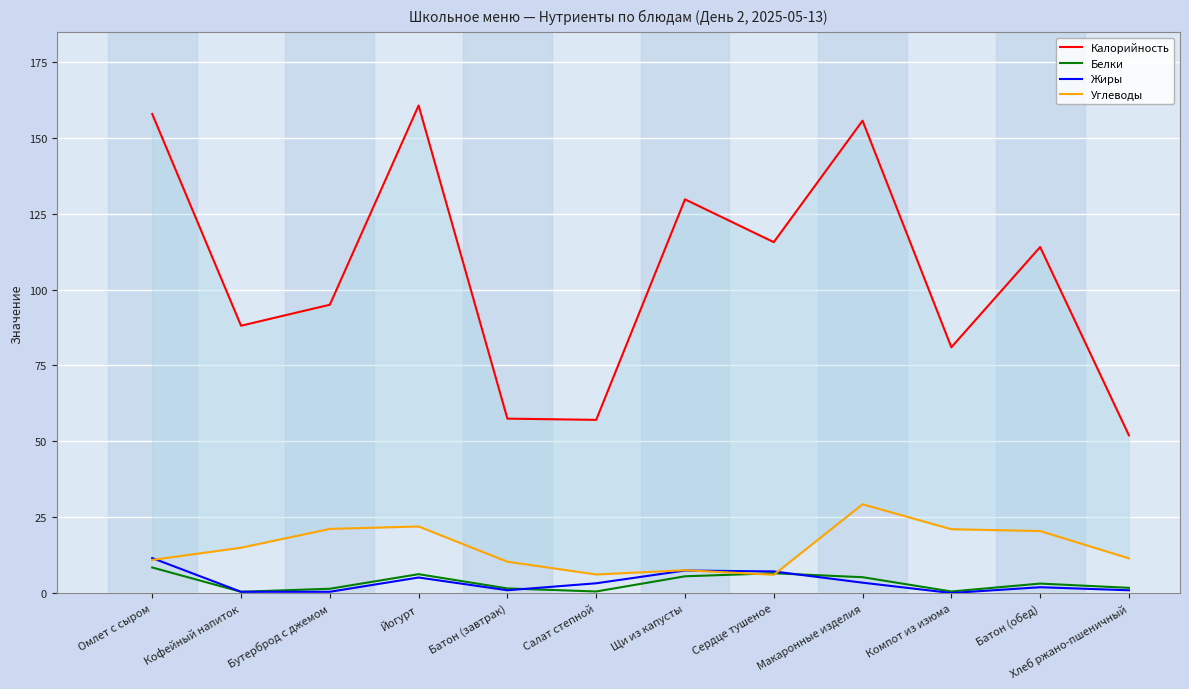

True or false: Жиры has more than 2 points higher than both neighbors.

True